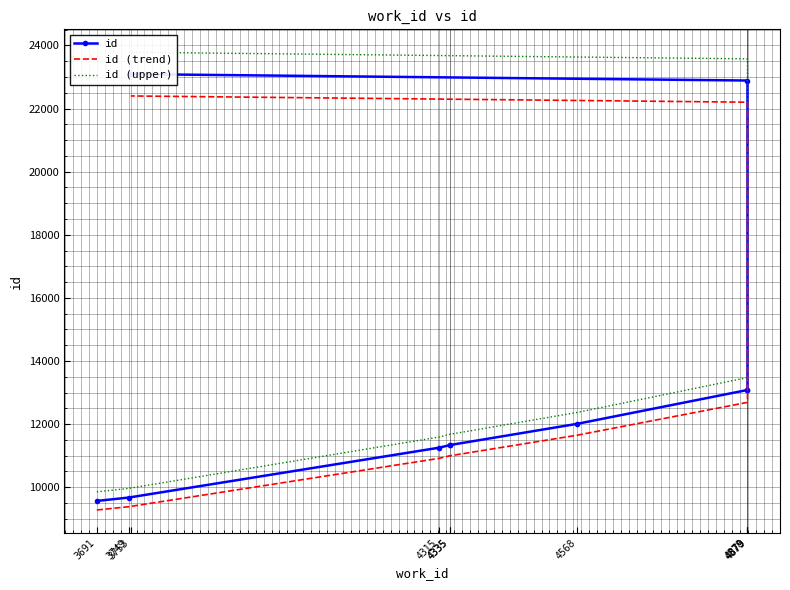

Reading right to left, what are all the values shown in this chart?

id: 23091.0	22887.0	13092.0	13079.0	12010.0	11336.0	11334.0	11251.0	9674.0	9567.0
id (trend): 22398.3	22200.4	12699.2	12686.6	11649.7	10995.9	10994.0	10913.5	9383.8	9280.0
id (upper): 23783.7	23573.6	13484.8	13471.4	12370.3	11676.1	11674.0	11588.5	9964.2	9854.0